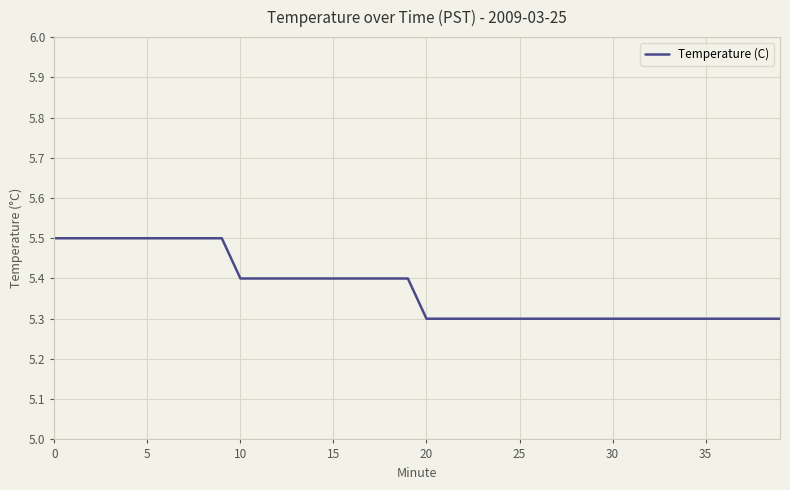

Does the chart display data point markers on the line(s)?

No